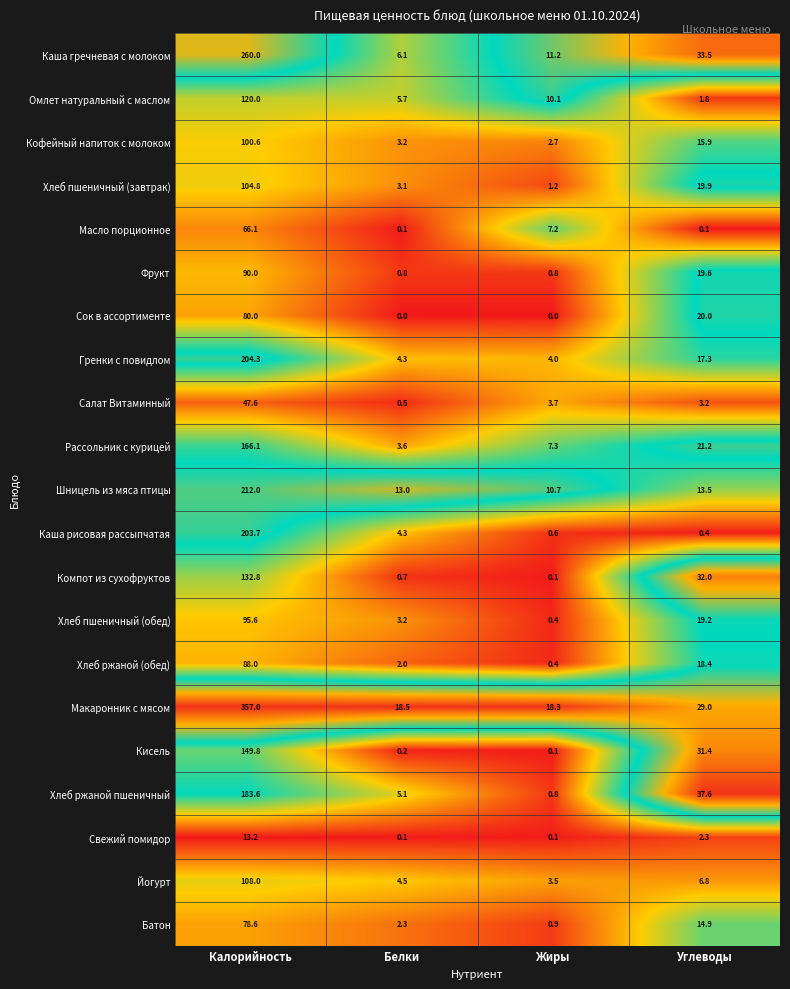

At how many categories does at least one series exceed 0?

4